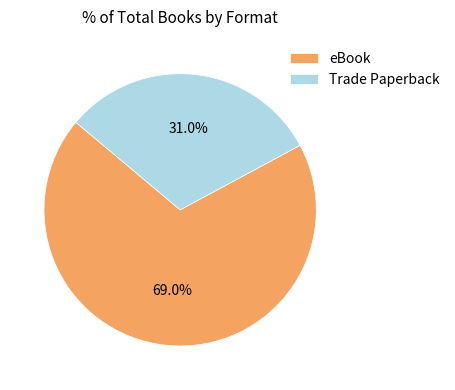

Rank the categories by value from highest to lowest.

eBook, Trade Paperback